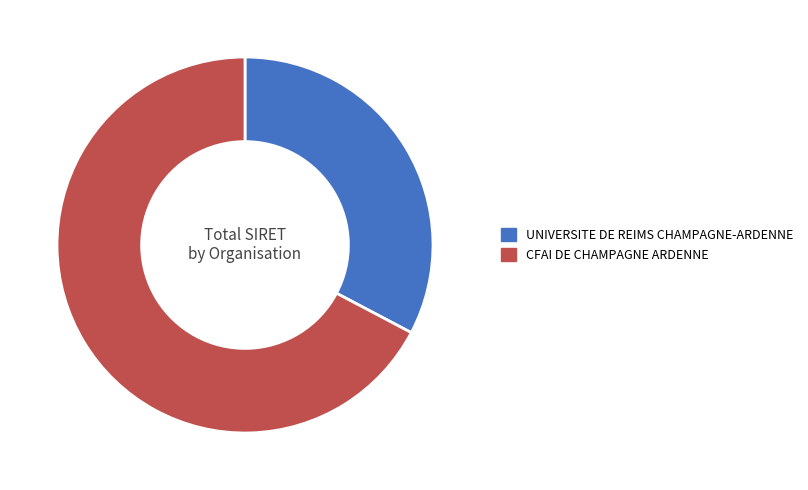

What is the largest slice in the pie chart?

CFAI DE CHAMPAGNE ARDENNE